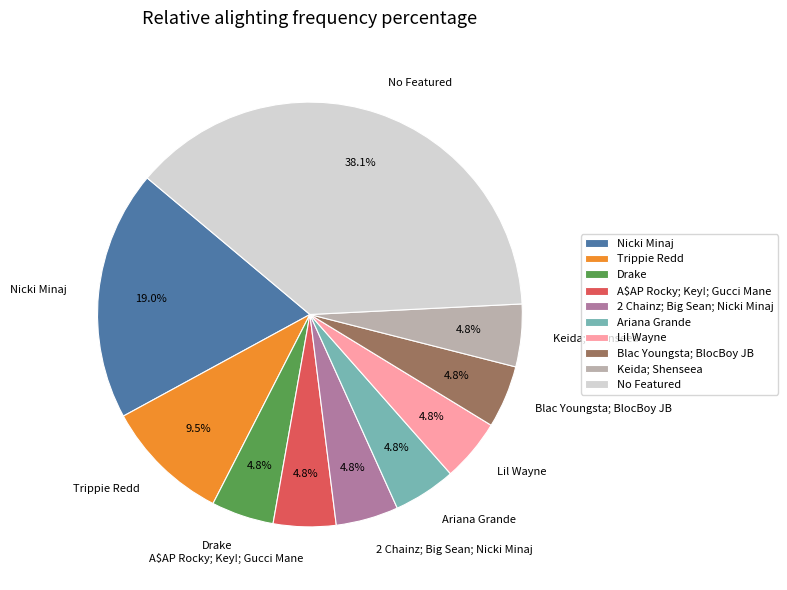

To the nearest percent, what percentage of the pie is Drake?

5%